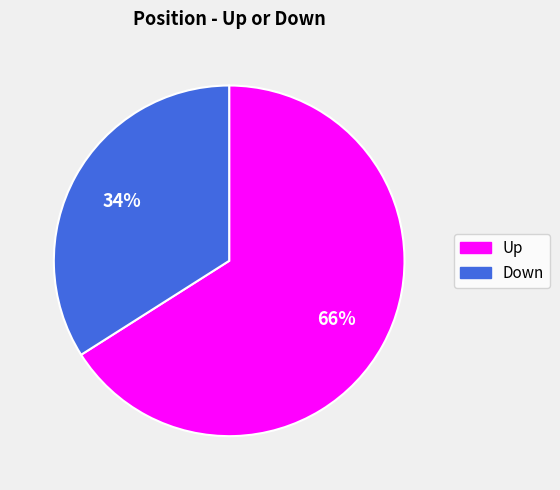

To the nearest percent, what portion does Up represent?

66%